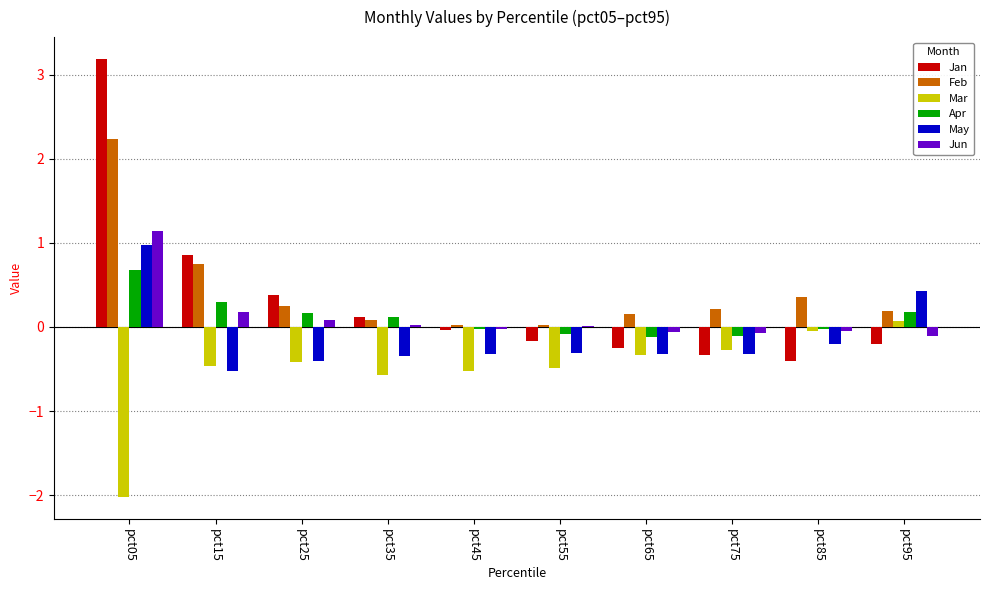

The Mar series shows -0.0 at pct85. True or false?

True